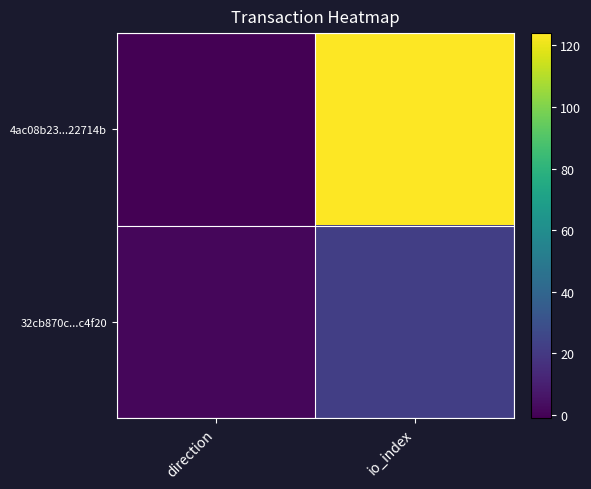

Rank the series by their average value, from lowest to highest.

32cb870c...c4f20, 4ac08b23...22714b